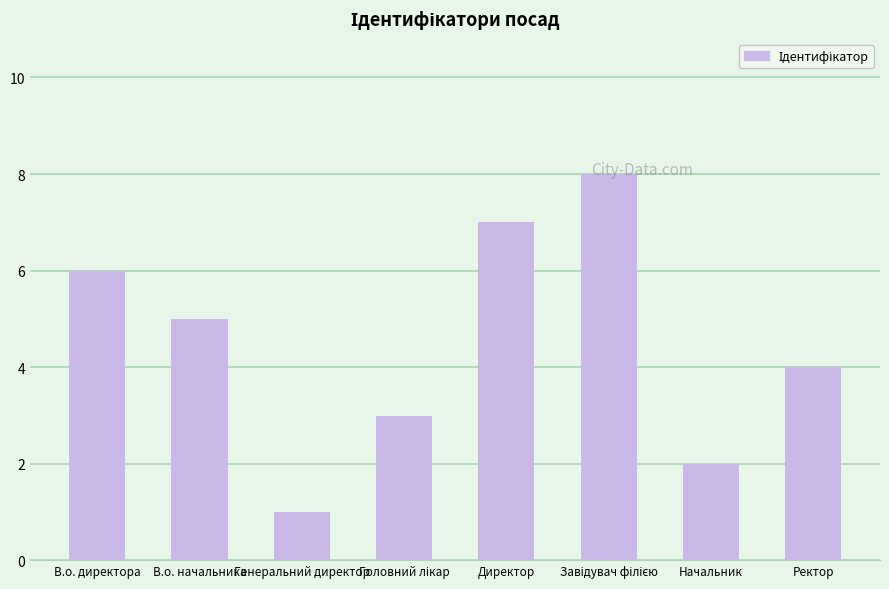

At which category does the chart reach its minimum across all series?

Генеральний директор